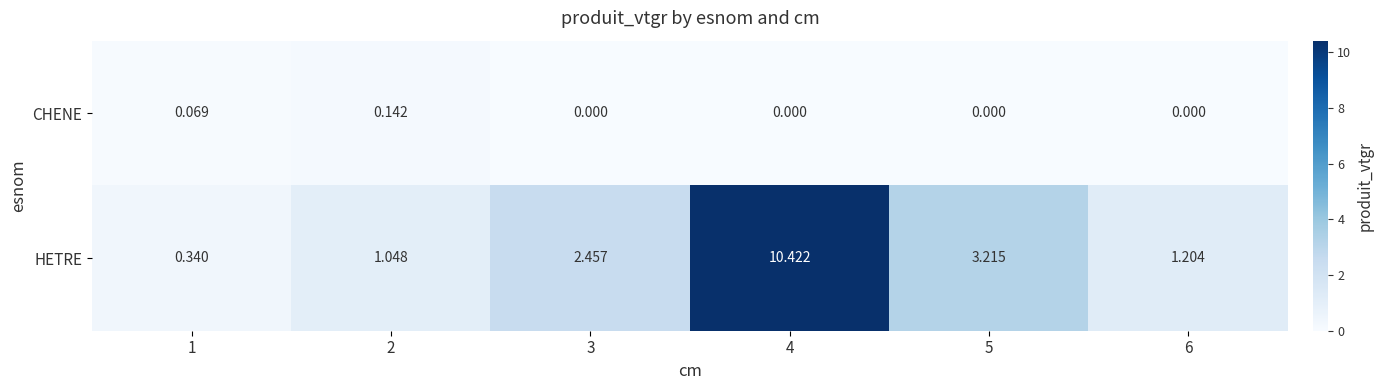

Which series has the largest total across all categories?

HETRE